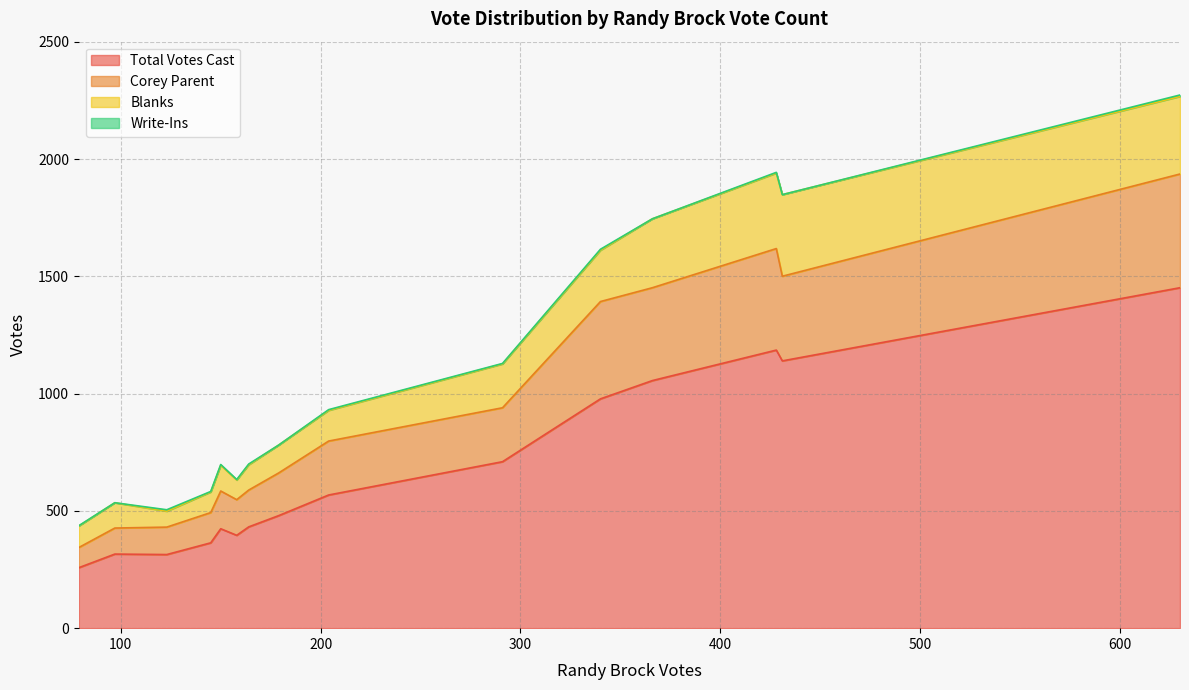

What is the maximum value for Total Votes Cast?

1452